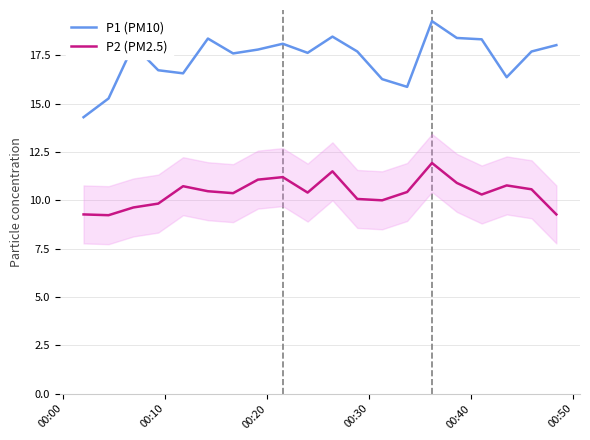

Rank the series by their average value, from lowest to highest.

P2 (PM2.5), P1 (PM10)